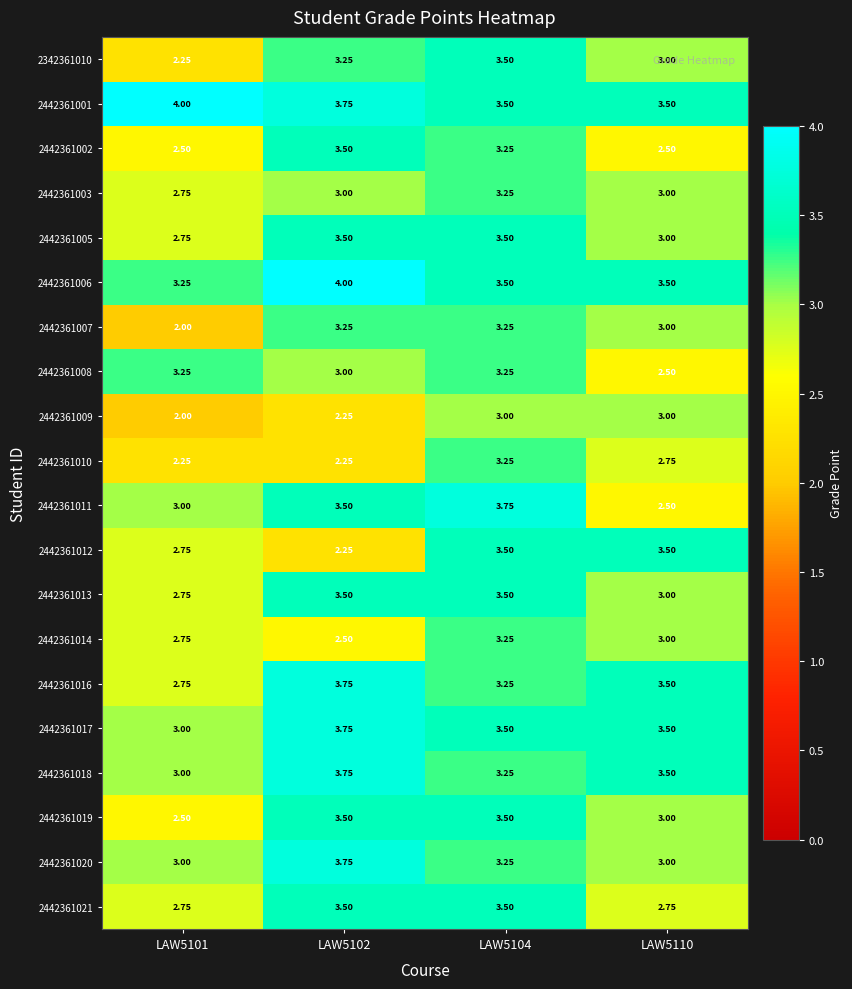

Which series has the largest total across all categories?

2442361001